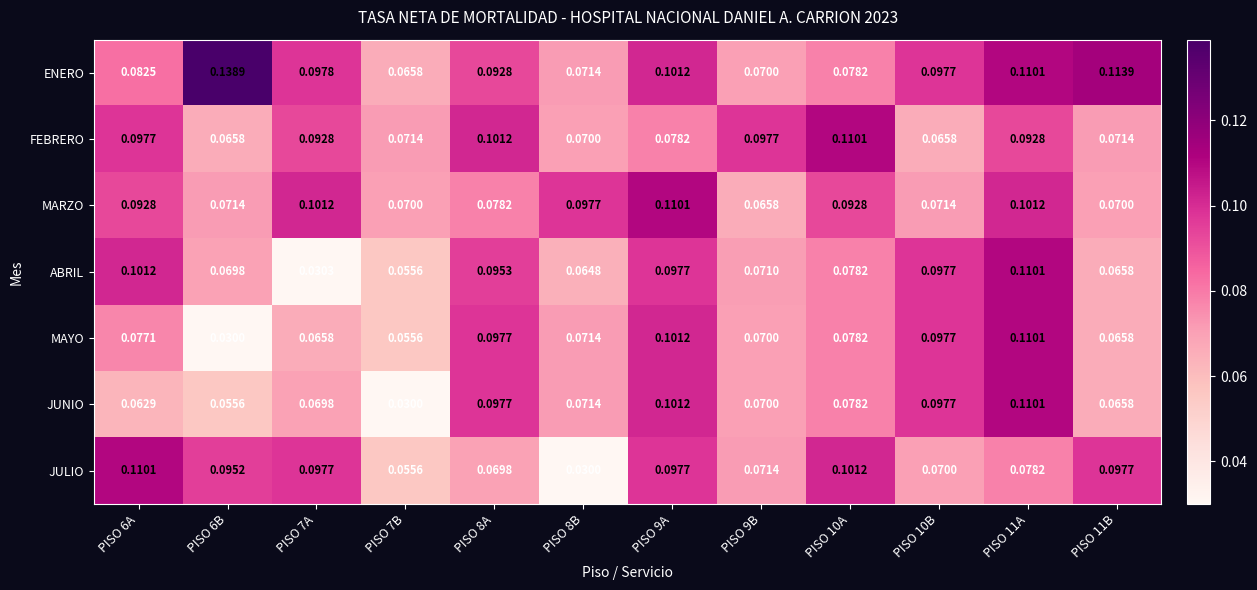

Rank the series at PISO 7A from highest to lowest value.

MARZO, ENERO, JULIO, FEBRERO, JUNIO, MAYO, ABRIL